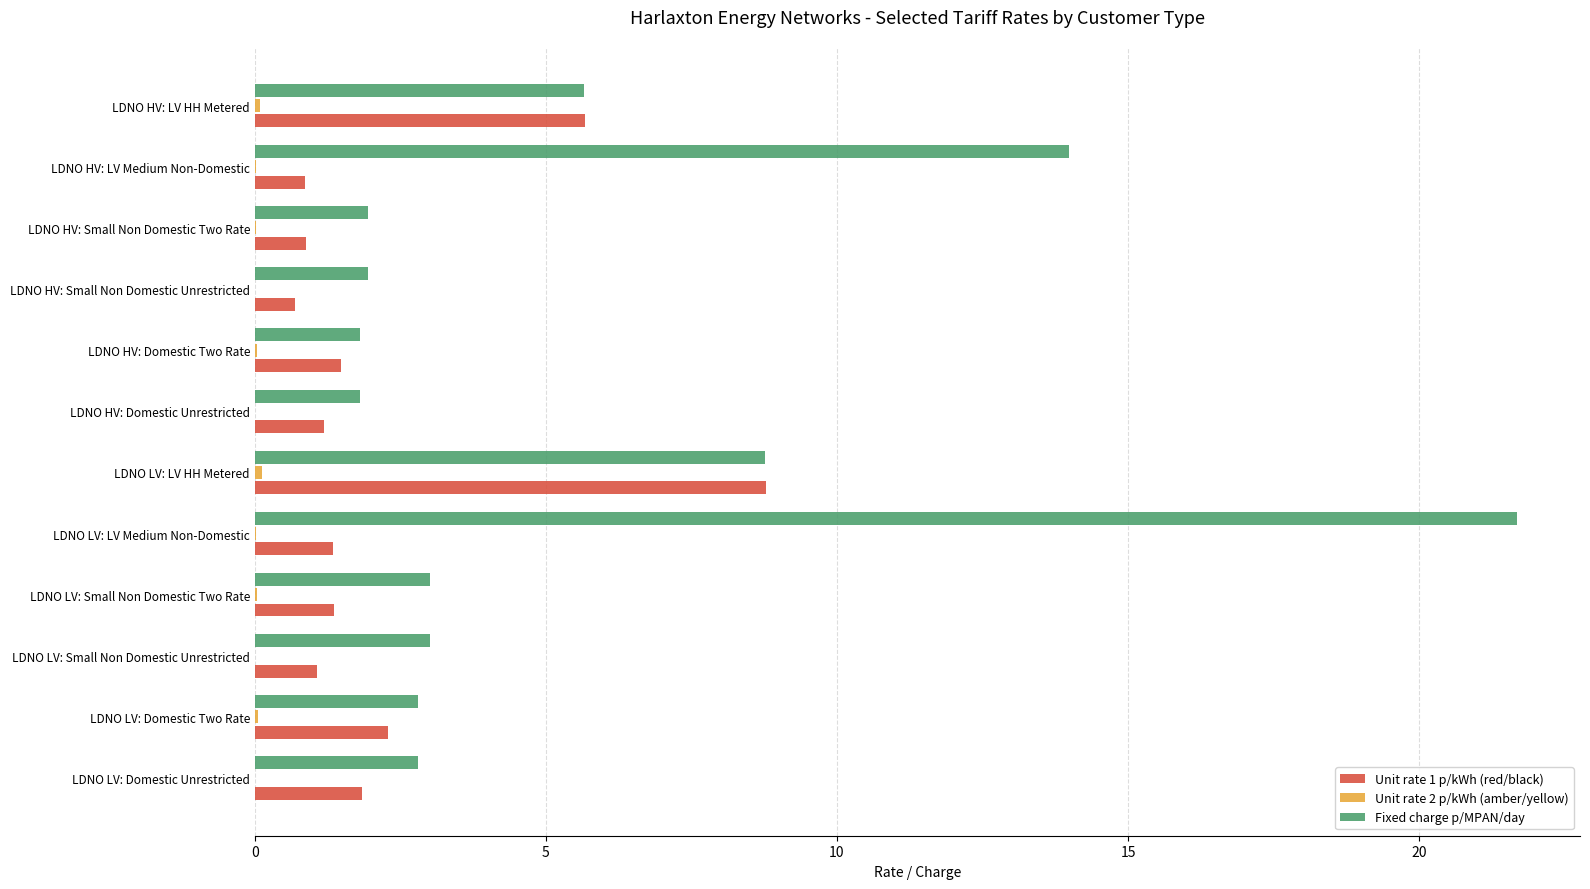

At which label does Fixed charge p/MPAN/day reach its peak?

LDNO LV: LV Medium Non-Domestic